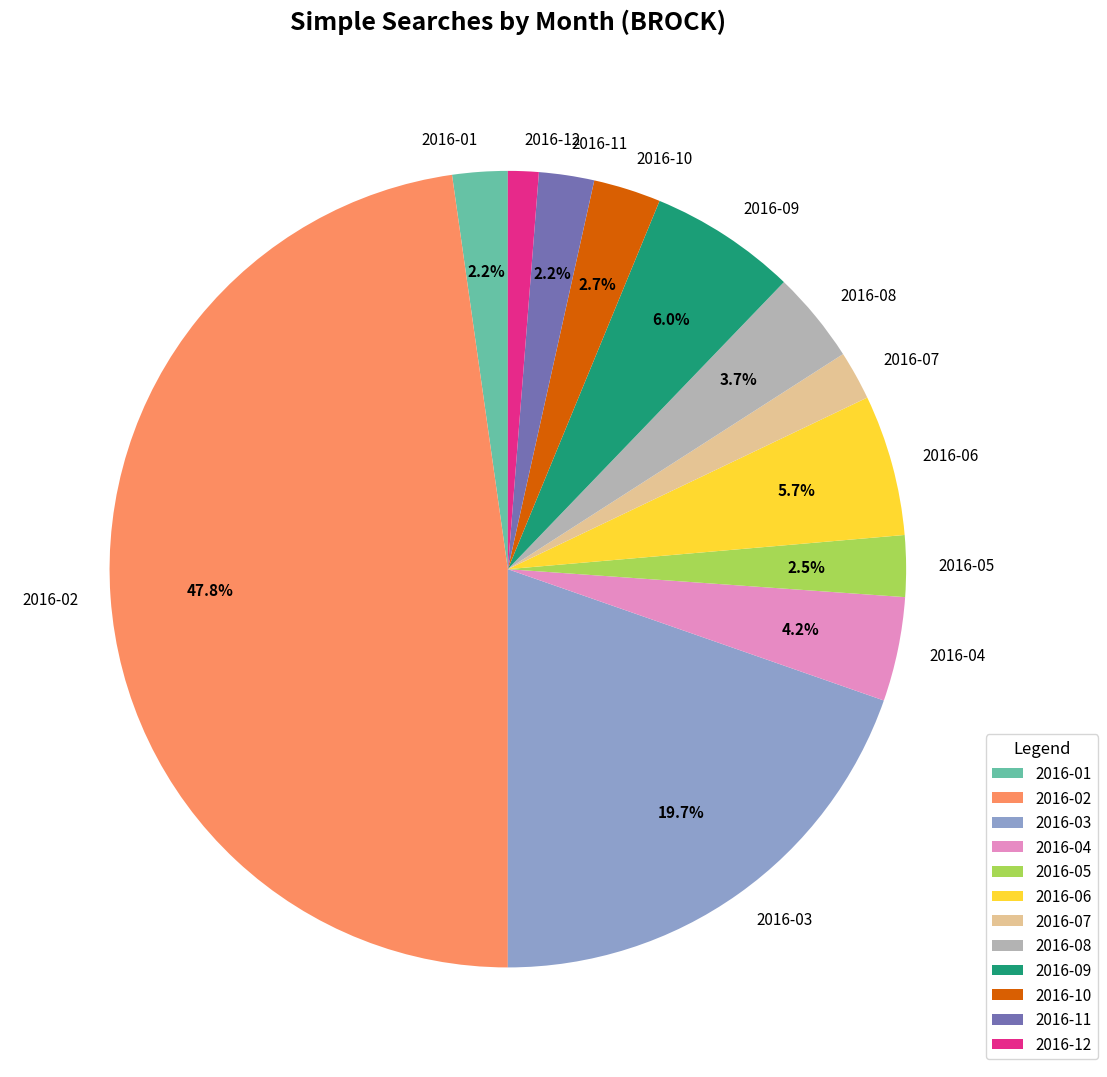

How many slices are in this pie chart?

12